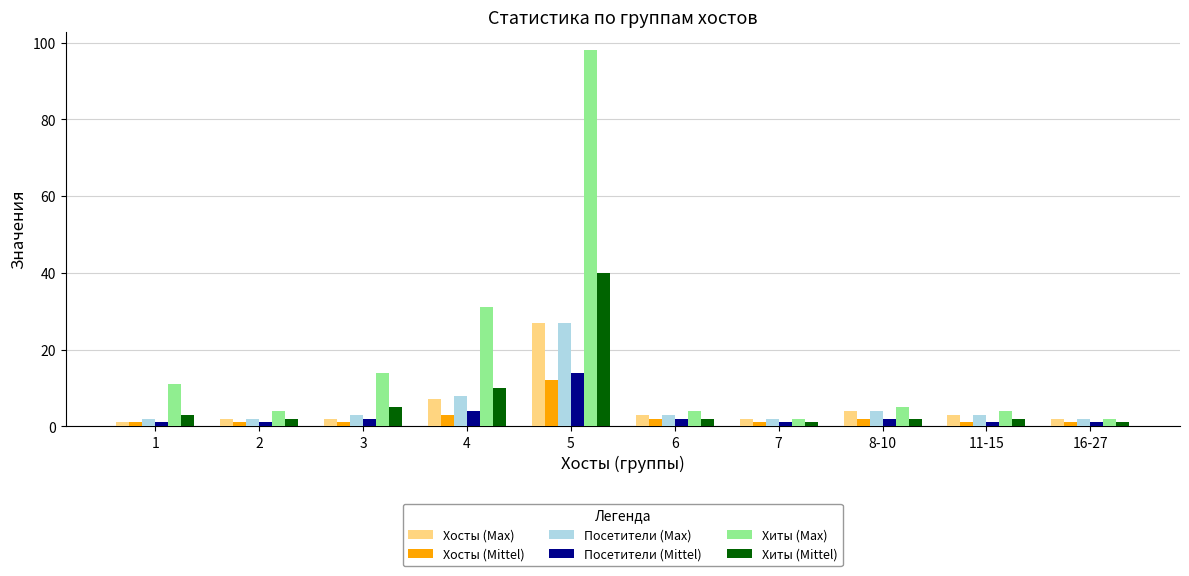

Which series changed the most between 1 and 7?

Хиты (Max)